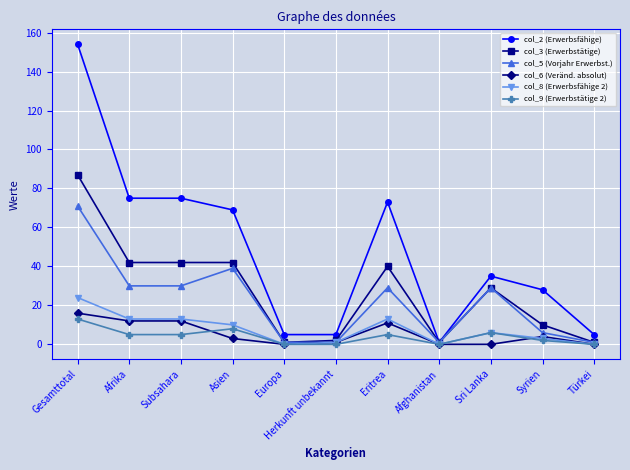

Reading left to right, transcribe all the data shown in this chart.

col_2 (Erwerbsfähige): Gesamttotal=154	Afrika=75	Subsahara=75	Asien=69	Europa=5	Herkunft unbekannt=5	Eritrea=73	Afghanistan=1	Sri Lanka=35	Syrien=28	Türkei=5
col_3 (Erwerbstätige): Gesamttotal=87	Afrika=42	Subsahara=42	Asien=42	Europa=1	Herkunft unbekannt=2	Eritrea=40	Afghanistan=1	Sri Lanka=29	Syrien=10	Türkei=1
col_5 (Vorjahr Erwerbst.): Gesamttotal=71	Afrika=30	Subsahara=30	Asien=39	Europa=1	Herkunft unbekannt=1	Eritrea=29	Afghanistan=1	Sri Lanka=29	Syrien=6	Türkei=1
col_6 (Veränd. absolut): Gesamttotal=16	Afrika=12	Subsahara=12	Asien=3	Europa=0	Herkunft unbekannt=1	Eritrea=11	Afghanistan=0	Sri Lanka=0	Syrien=4	Türkei=0
col_8 (Erwerbsfähige 2): Gesamttotal=24	Afrika=13	Subsahara=13	Asien=10	Europa=0	Herkunft unbekannt=1	Eritrea=13	Afghanistan=0	Sri Lanka=6	Syrien=3	Türkei=0
col_9 (Erwerbstätige 2): Gesamttotal=13	Afrika=5	Subsahara=5	Asien=8	Europa=0	Herkunft unbekannt=0	Eritrea=5	Afghanistan=0	Sri Lanka=6	Syrien=2	Türkei=0